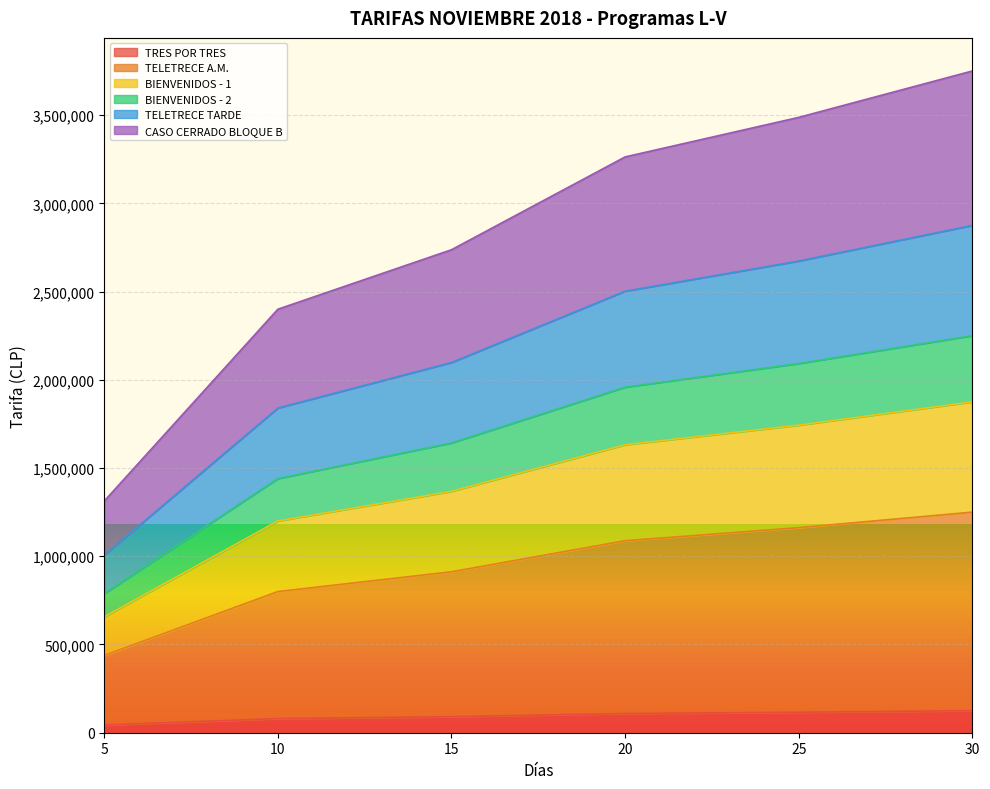

What are all the series names shown in the legend?

TRES POR TRES, TELETRECE A.M., BIENVENIDOS - 1, BIENVENIDOS - 2, TELETRECE TARDE, CASO CERRADO BLOQUE B